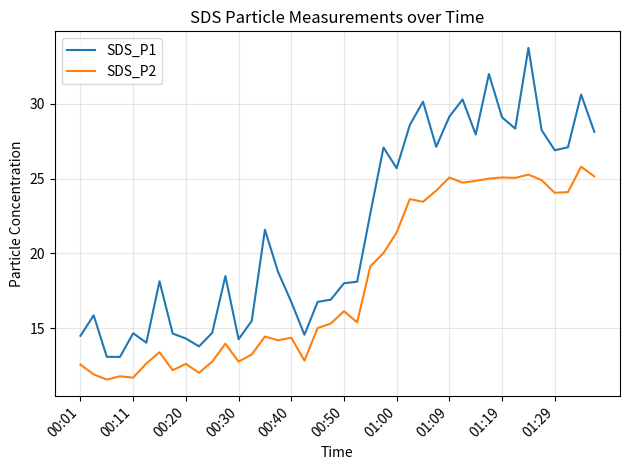

Rank the series by their maximum value, from highest to lowest.

SDS_P1, SDS_P2